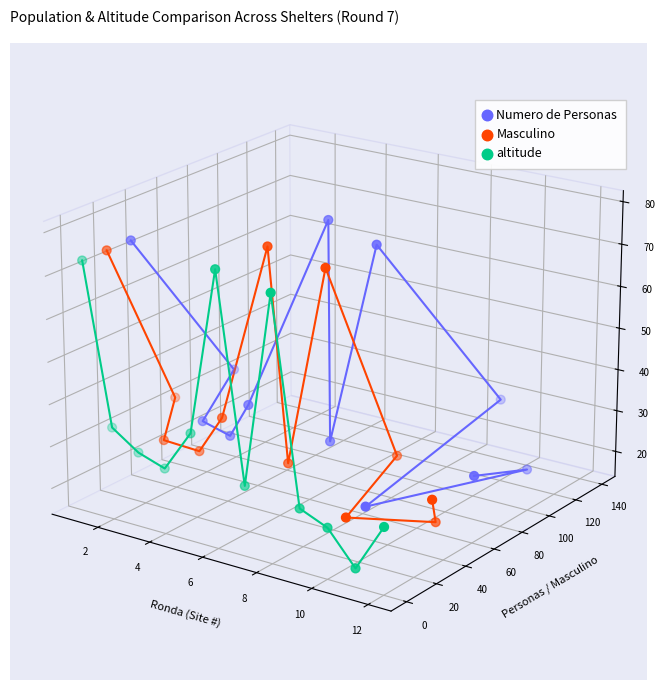

Which series has the widest spread of Y values?

altitude